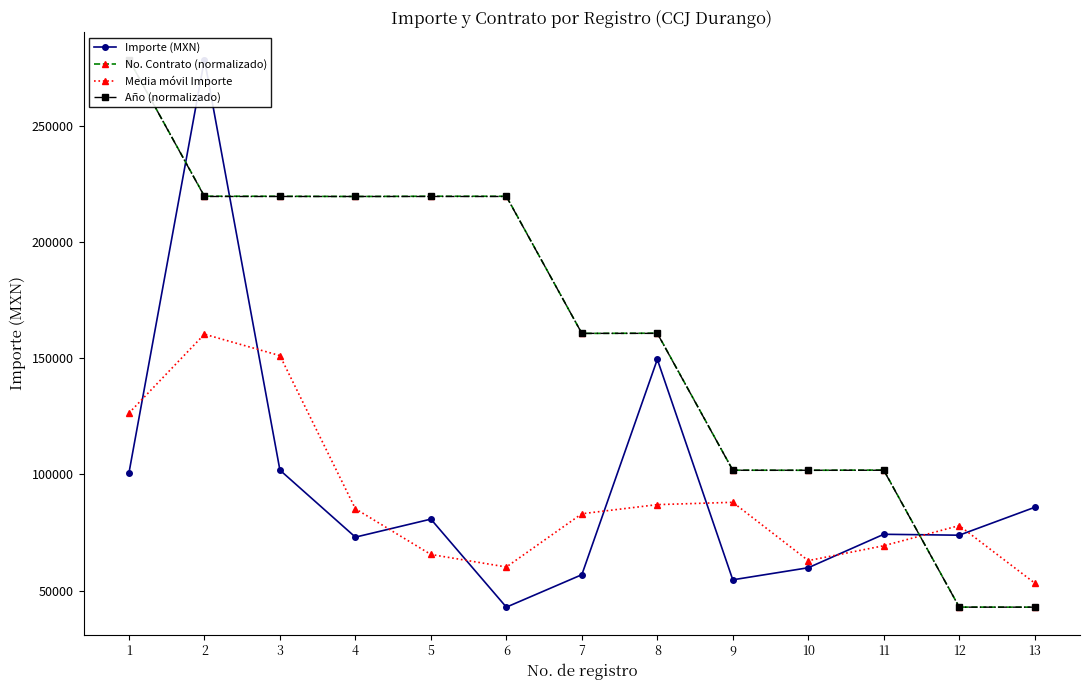

The value of No. Contrato (normalizado) at 7 is 160623.6. True or false?

True